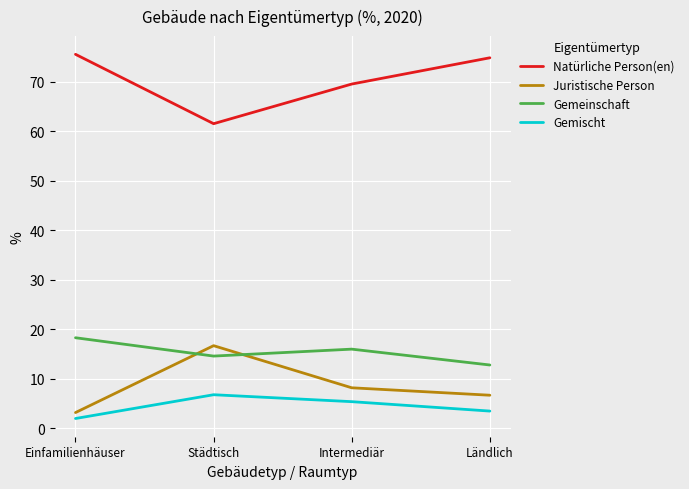

What is the sum of the Gemeinschaft values at Ländlich and Intermediär?

28.8